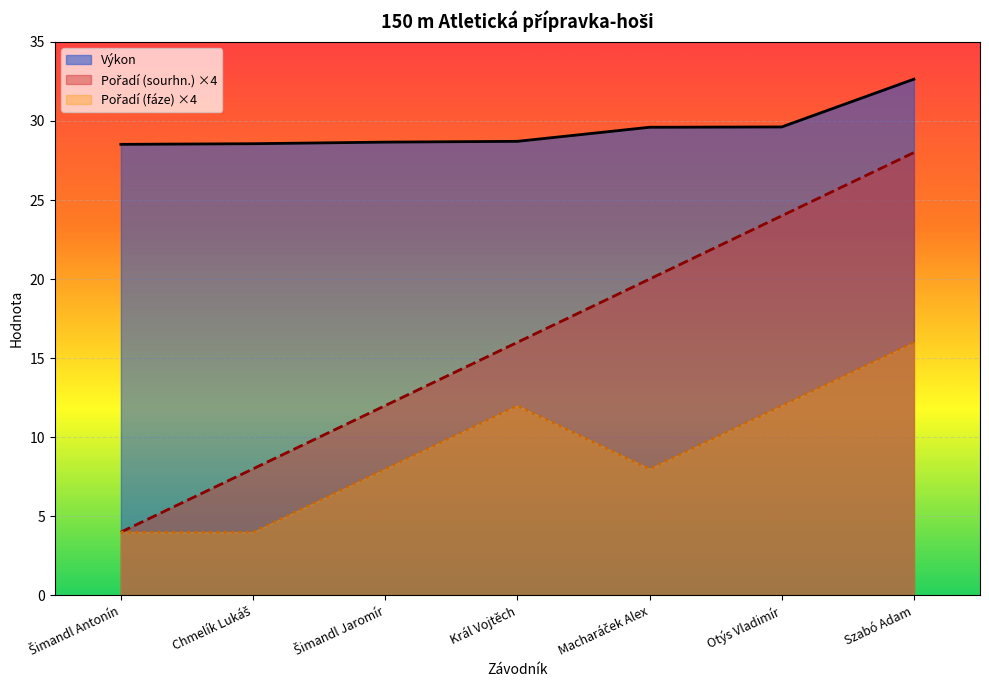

Which label corresponds to the largest value in the chart?

Szabó Adam